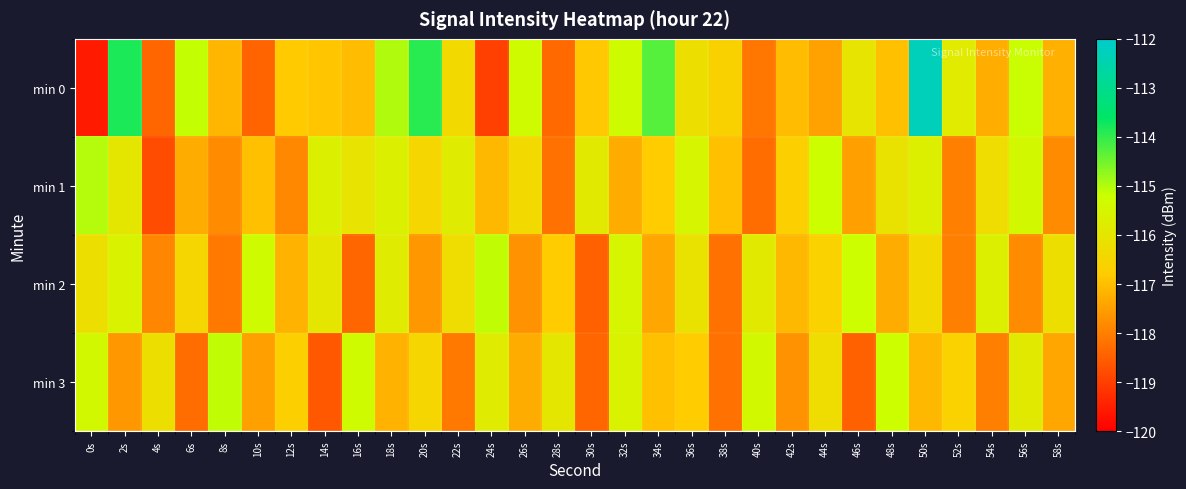

Rank the series by their maximum value, from lowest to highest.

min 2, min 3, min 1, min 0